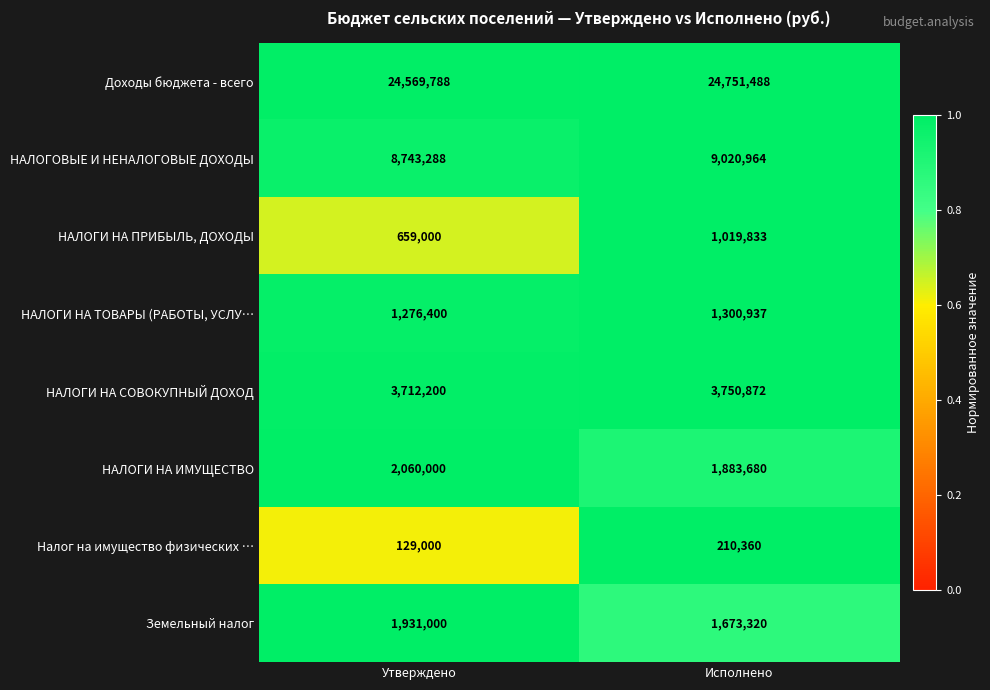

Which category has the lowest value in the НАЛОГОВЫЕ И НЕНАЛОГОВЫЕ ДОХОДЫ series?

Утверждено